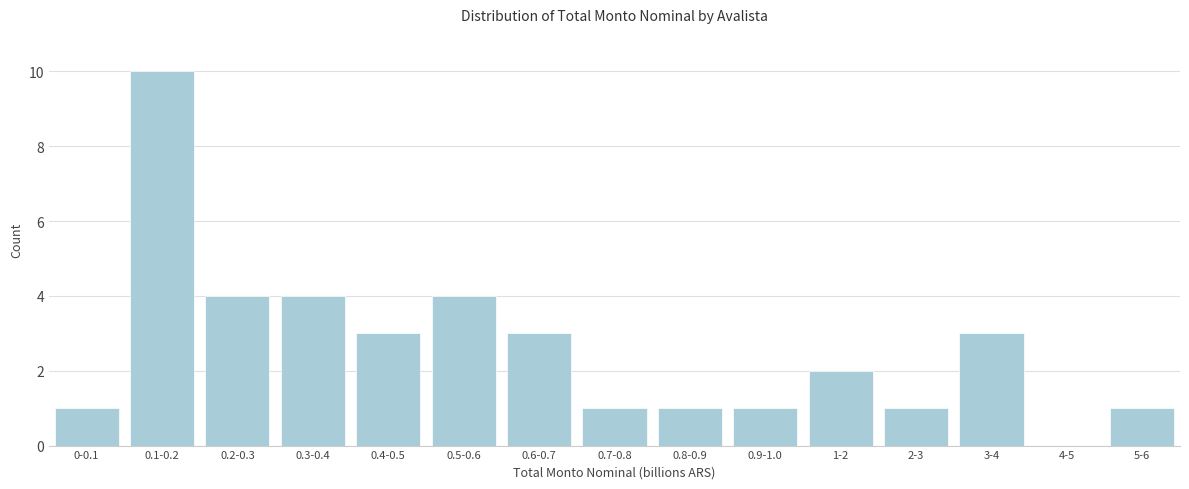

Reading right to left, what are all the values shown in this chart?

5-6=1	4-5=0	3-4=3	2-3=1	1-2=2	0.9-1.0=1	0.8-0.9=1	0.7-0.8=1	0.6-0.7=3	0.5-0.6=4	0.4-0.5=3	0.3-0.4=4	0.2-0.3=4	0.1-0.2=10	0-0.1=1